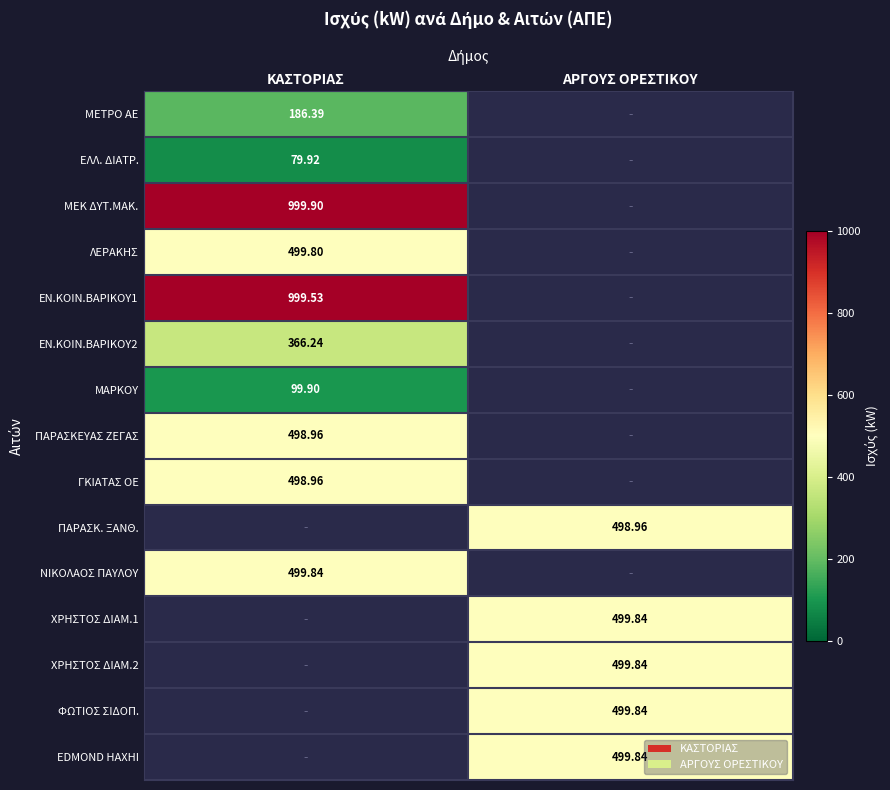

Is the value of ΜΕΚ ΔΥΤ.ΜΑΚ. at ΚΑΣΤΟΡΙΑΣ greater than the value of ΠΑΡΑΣΚ. ΞΑΝΘ. at ΑΡΓΟΥΣ ΟΡΕΣΤΙΚΟΥ?

Yes